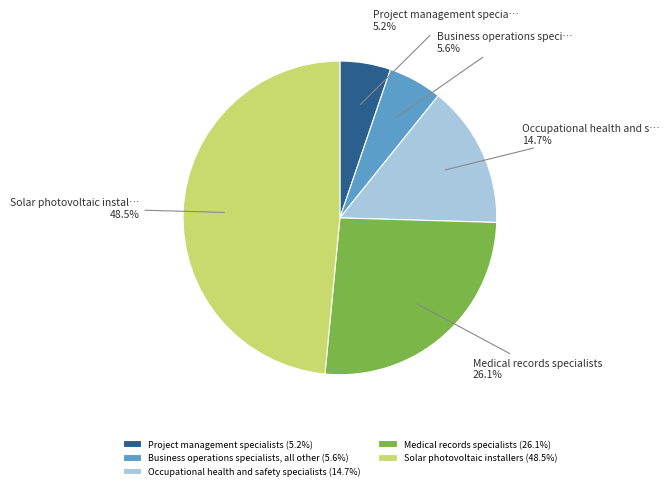

Does Solar photovoltaic installers account for over 50% of the chart?

No